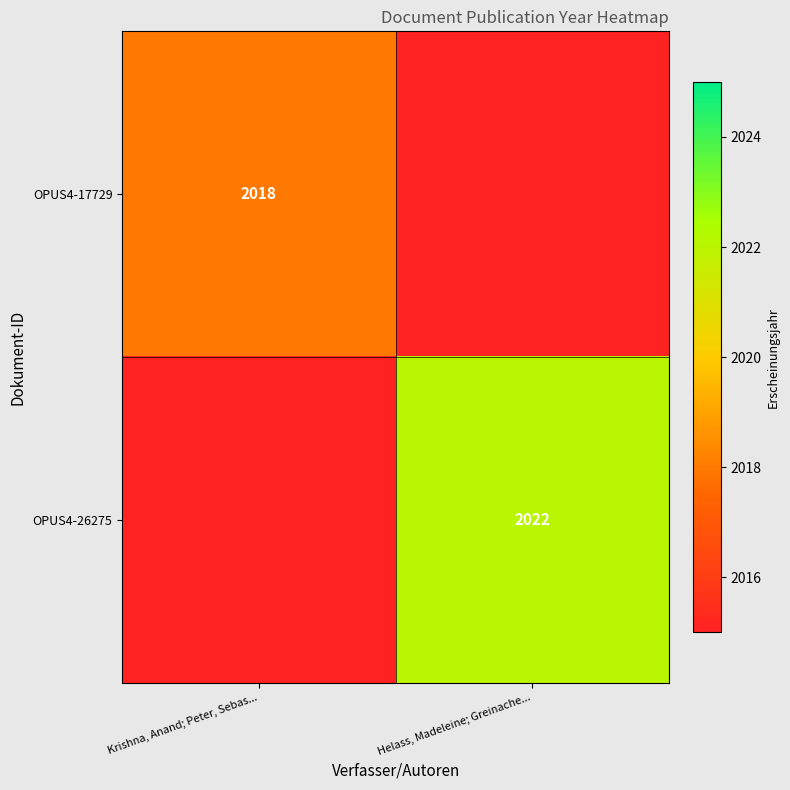

The OPUS4-17729 series shows 1406 at Krishna, Anand; Peter, Sebas.... True or false?

False